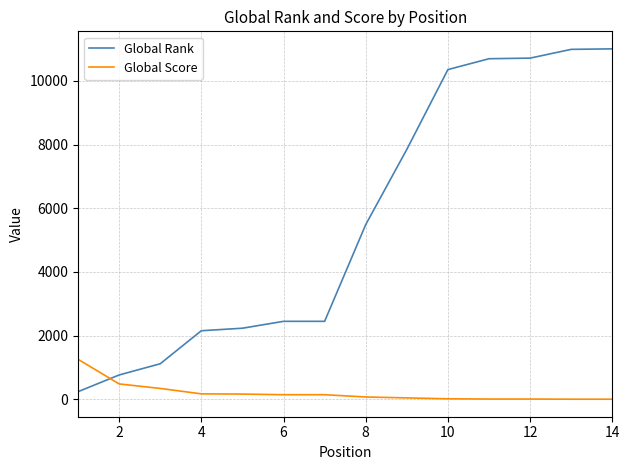

Which series has the largest total across all categories?

Global Rank